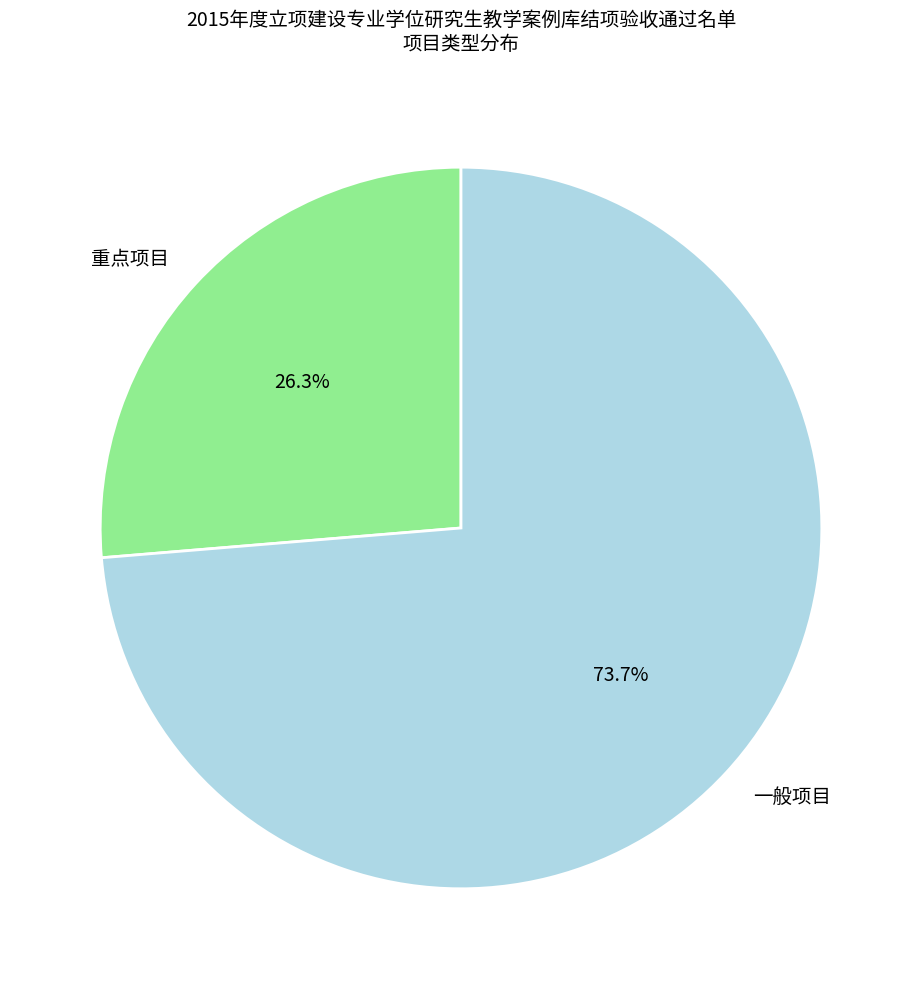

True or false: 一般项目 accounts for 74% of the total.

True